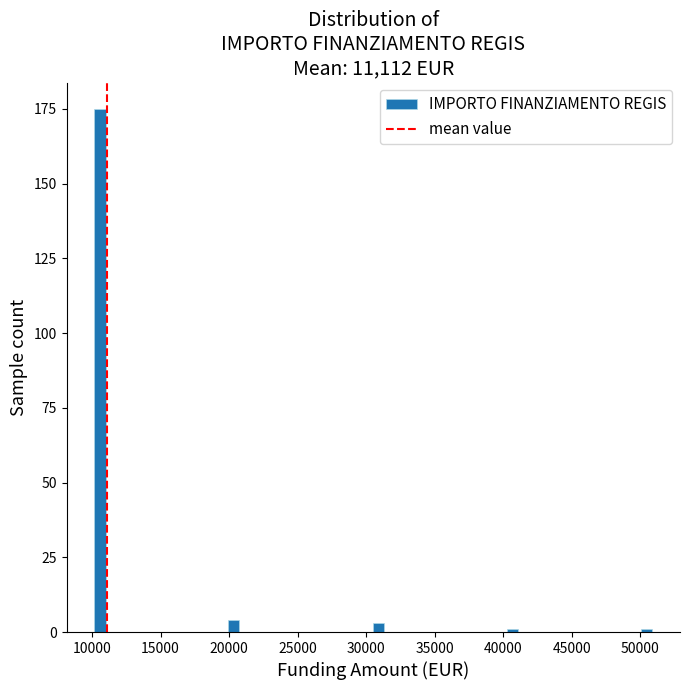

Around what value on the x-axis is the tallest bar? Give the approximate position of its centre, as read against the axis.

10500